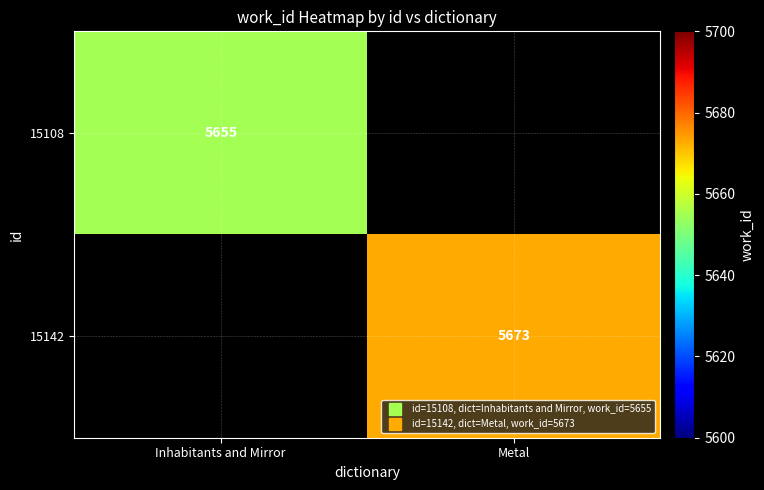

What is the maximum value shown in the chart?

5673.0